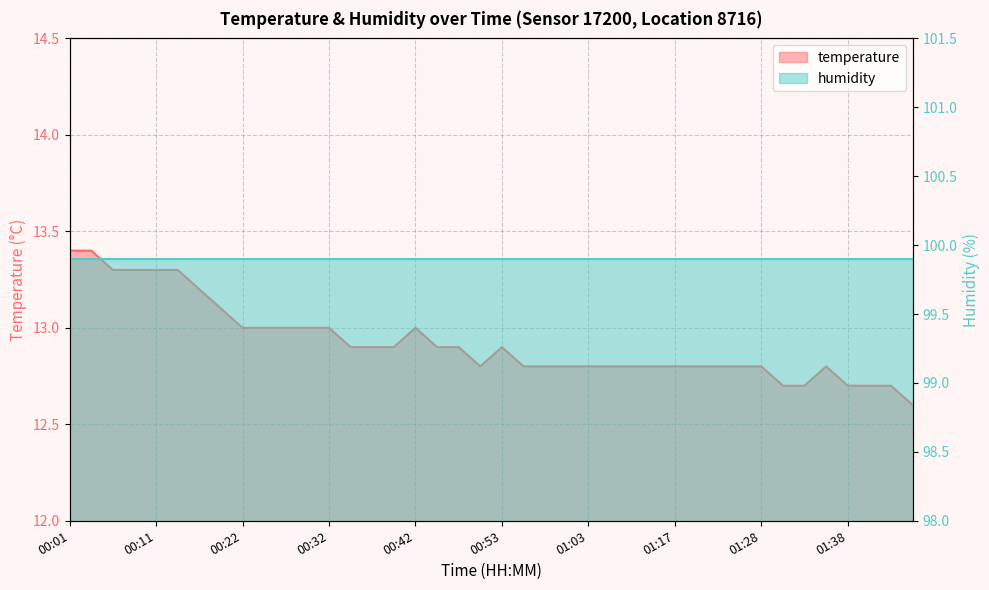

Read the value at 00:32.

13.0